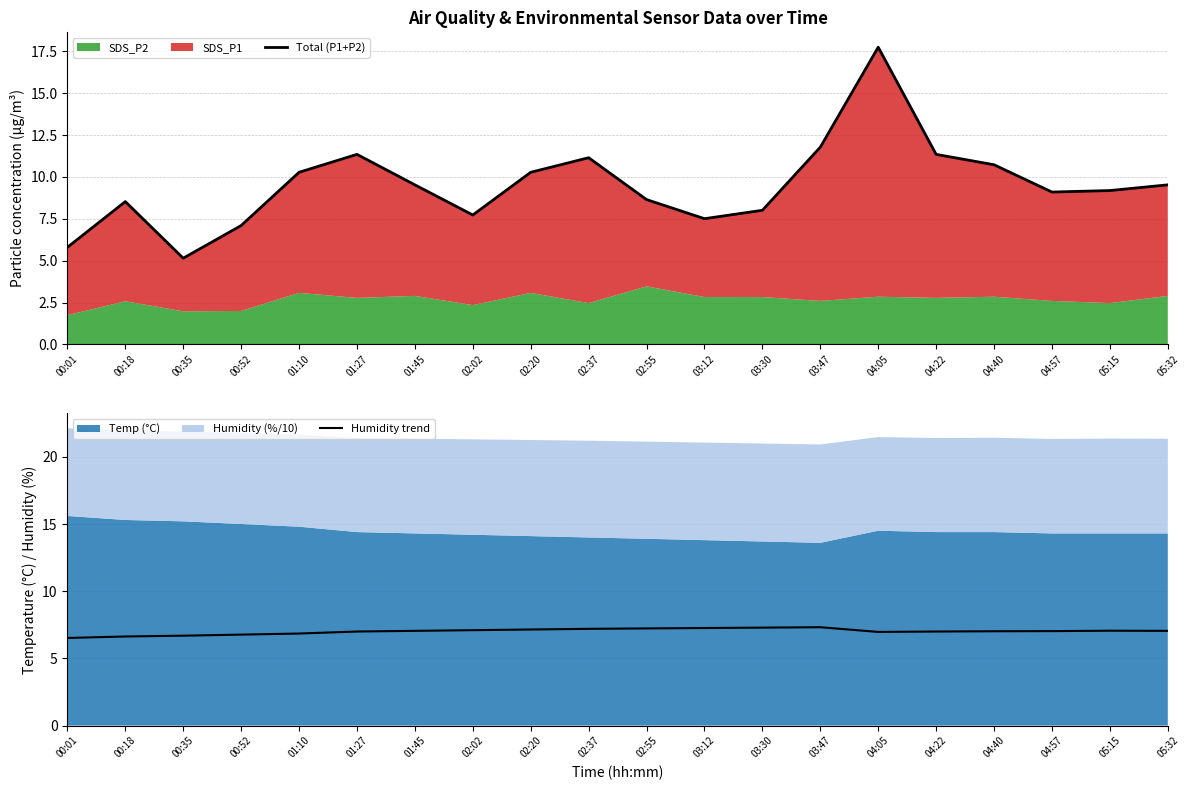

What is the minimum value for Humidity trend?

6.5